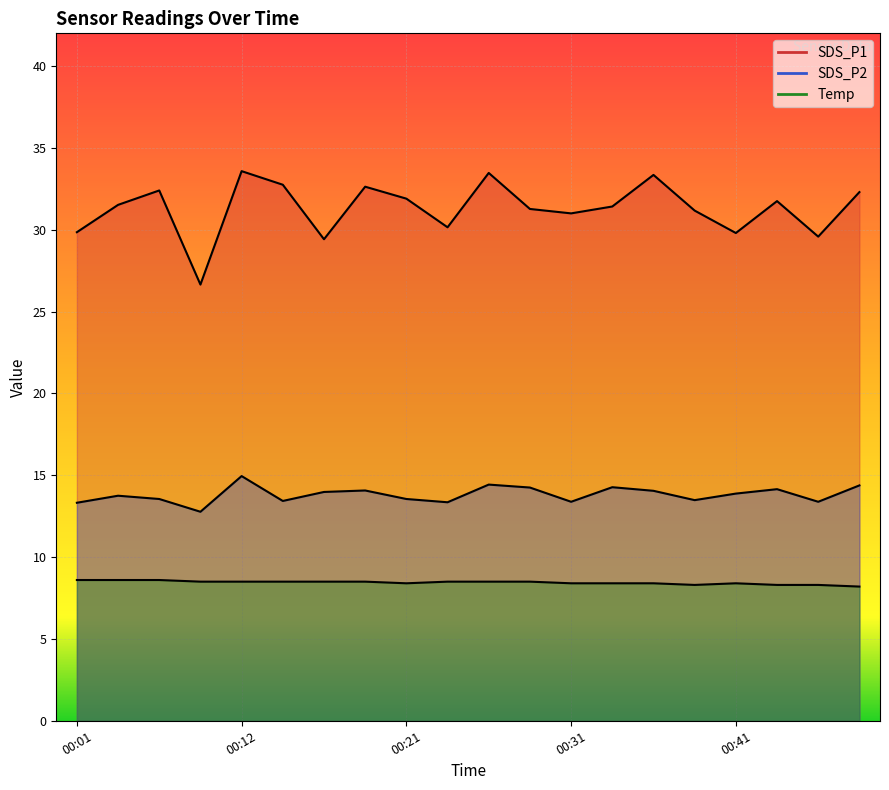

Rank the categories by SDS_P2 value from highest to lowest.

00:12, 00:26, 00:48, 00:34, 00:29, 00:43, 00:19, 00:36, 00:16, 00:41, 00:04, 00:06, 00:21, 00:39, 00:14, 00:31, 00:46, 00:24, 00:01, 00:09